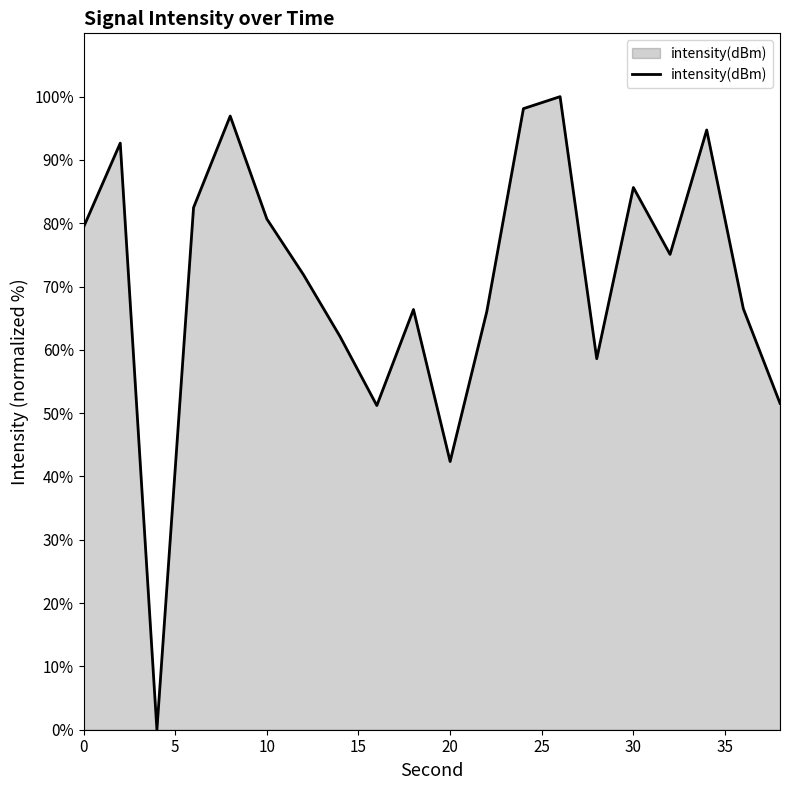

What is the difference between the maximum and minimum values?

100.0